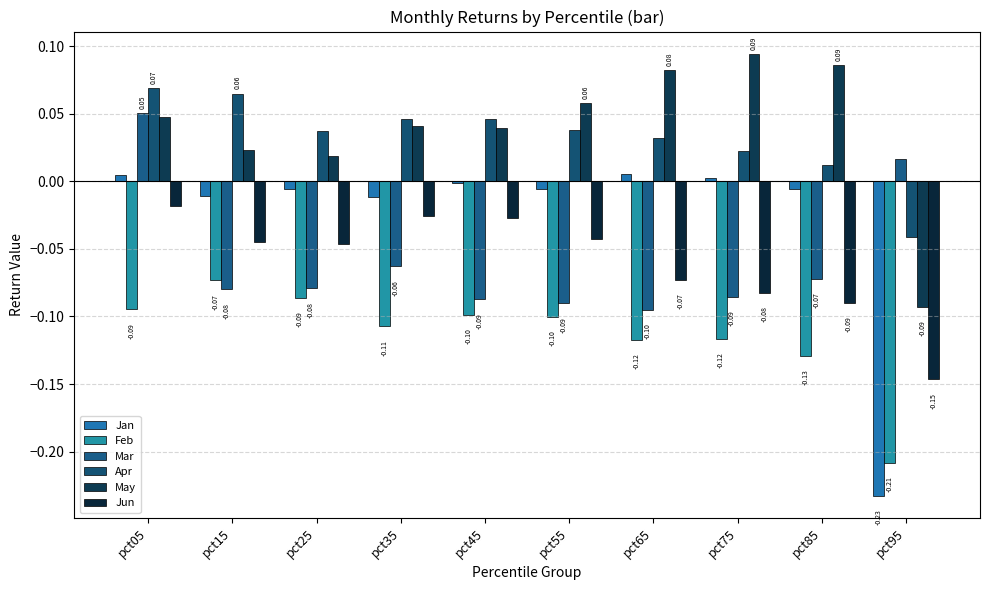

How many positive values does the Jan series have?

3